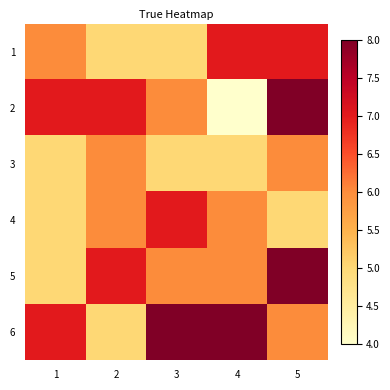

At how many categories does at least one series exceed 5?

5